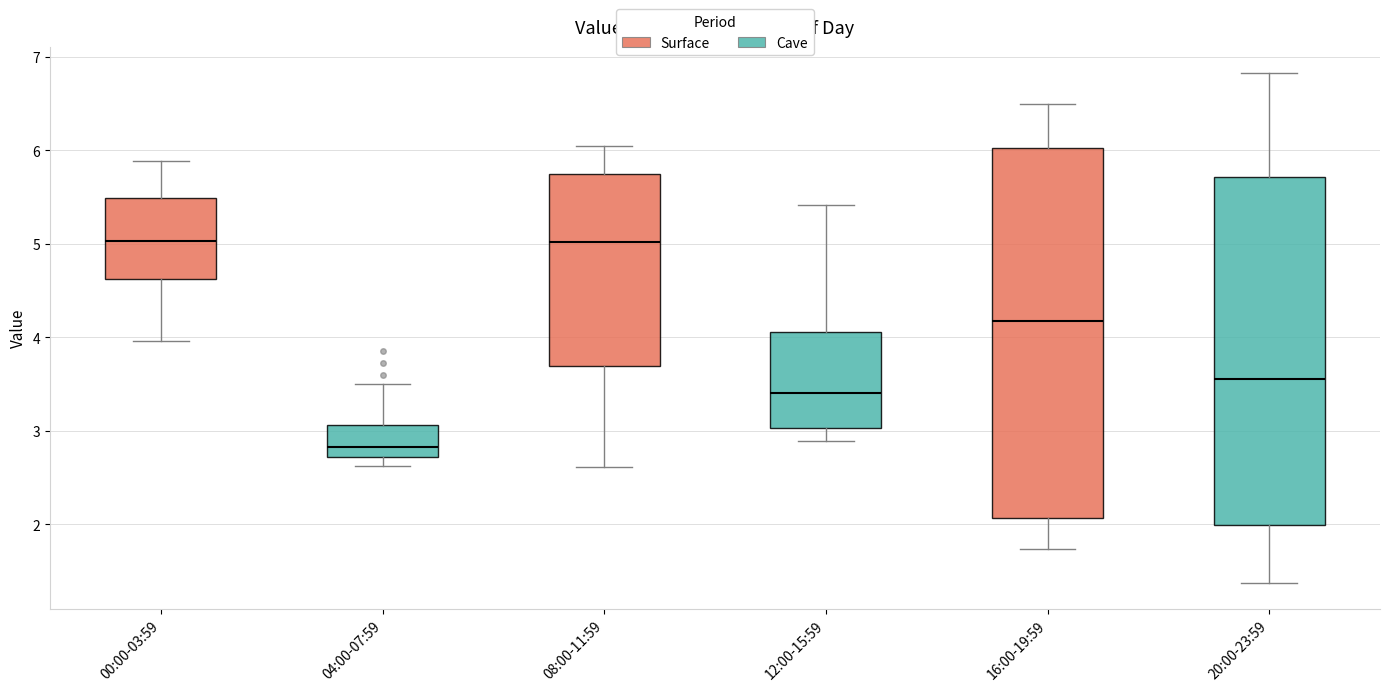

Reading left to right, transcribe this box plot: for each box, give where its median line is, the range the box spans, and where its two whiskers end, as read against the y-axis. The values are not printed on the chart, so give them approximately, as read against the axis.

00:00-03:59: median 5.0, box 4.6 to 5.5, whiskers 4.0 to 5.9
04:00-07:59: median 2.8, box 2.7 to 3.1, whiskers 2.6 to 3.5
08:00-11:59: median 5.0, box 3.7 to 5.7, whiskers 2.6 to 6.1
12:00-15:59: median 3.4, box 3.0 to 4.1, whiskers 2.9 to 5.4
16:00-19:59: median 4.2, box 2.1 to 6.0, whiskers 1.7 to 6.5
20:00-23:59: median 3.6, box 2.0 to 5.7, whiskers 1.4 to 6.8